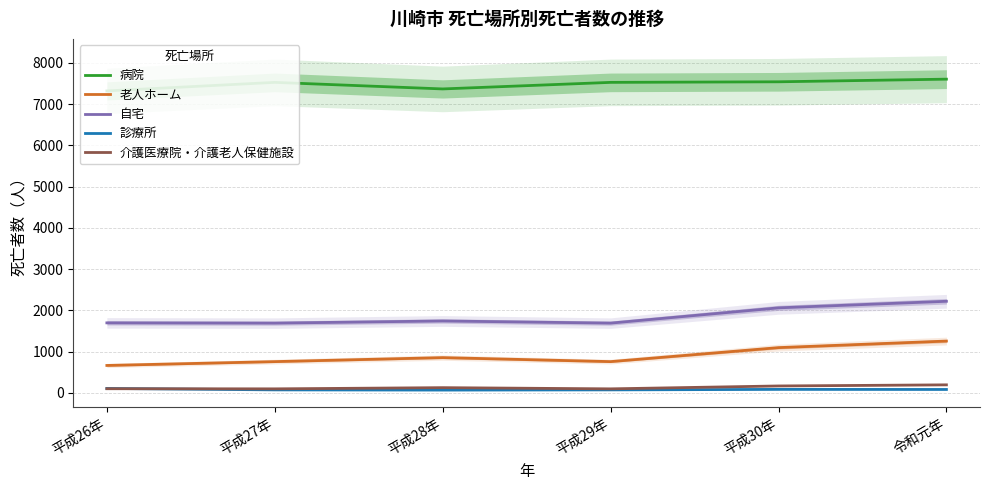

Does the chart have visible grid lines?

Yes